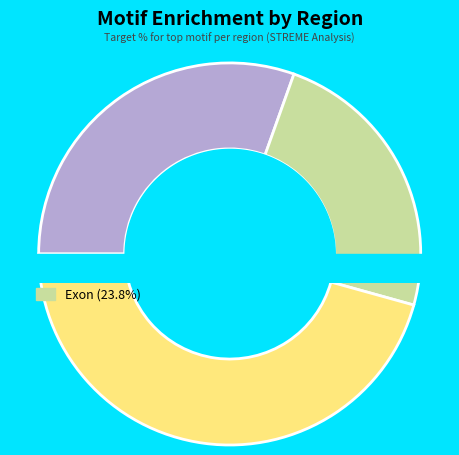

Is there a majority slice in this chart?

No